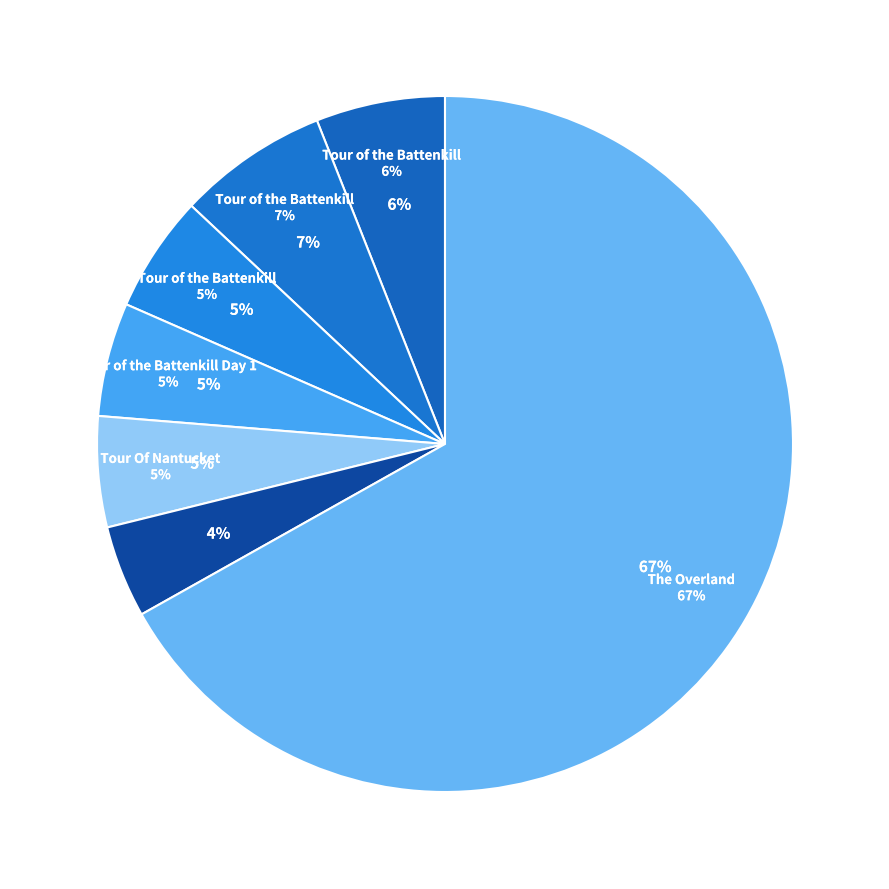

Approximately how many times larger is the value at The Overland compared to Tour of the Battenkill (2012)?

12.3